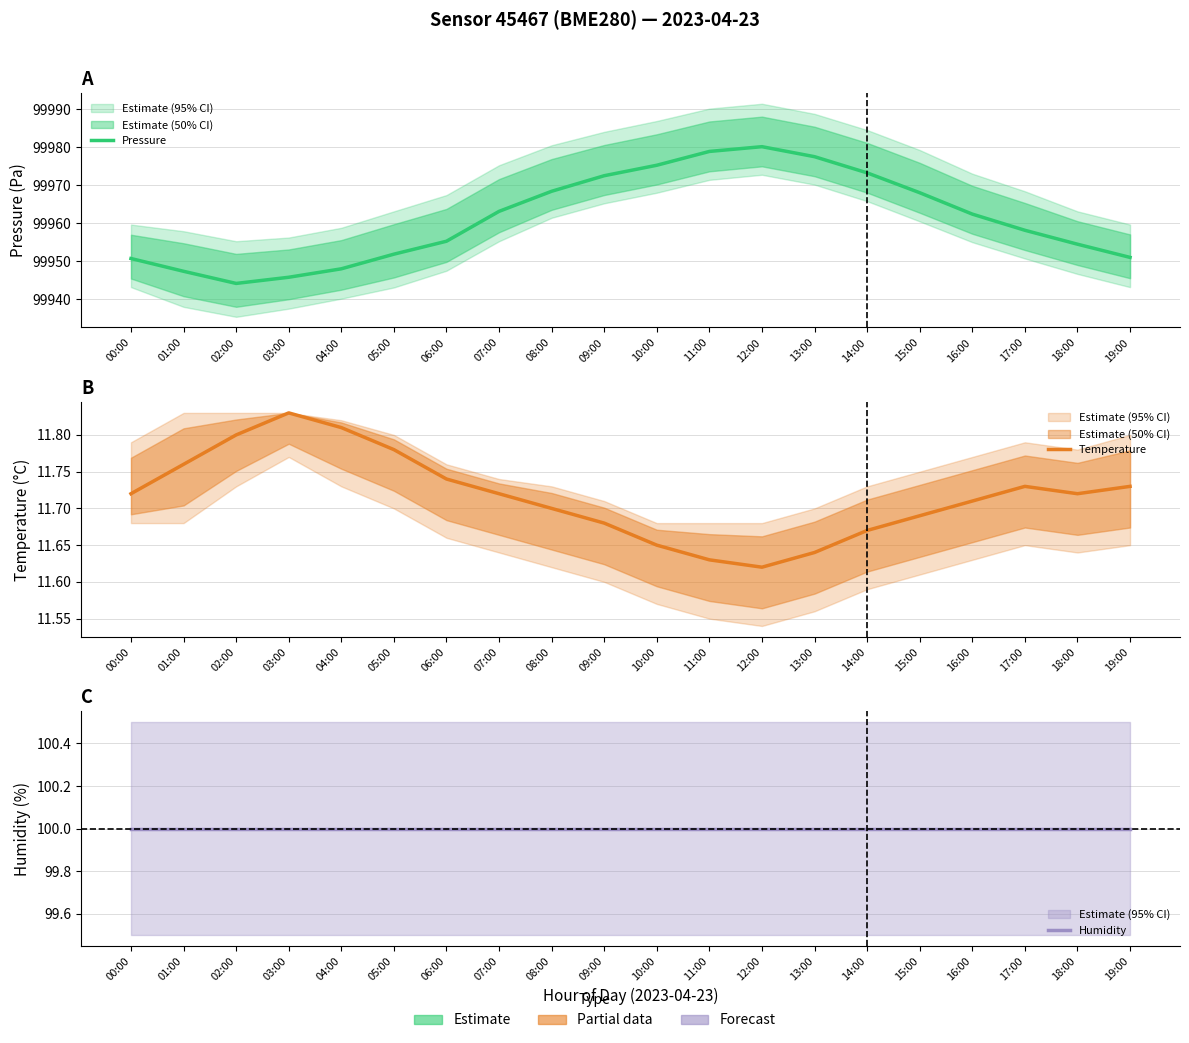

Between 12:00 and 08:00, which is larger?

12:00